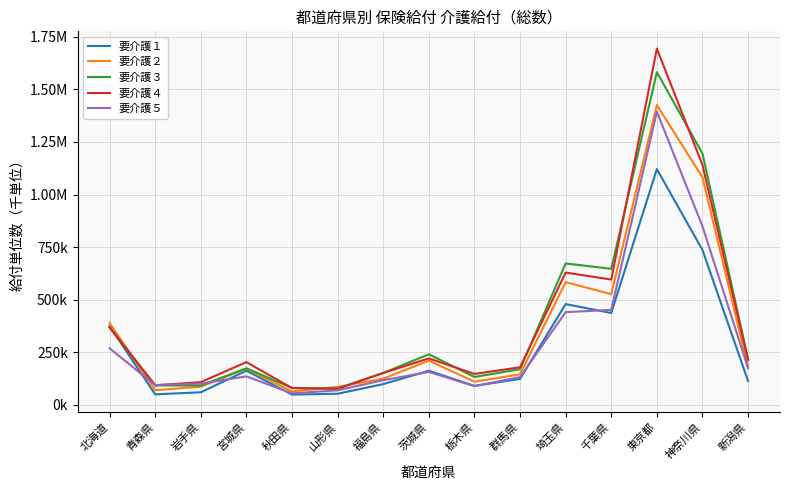

What are all the series names shown in the legend?

要介護１, 要介護２, 要介護３, 要介護４, 要介護５